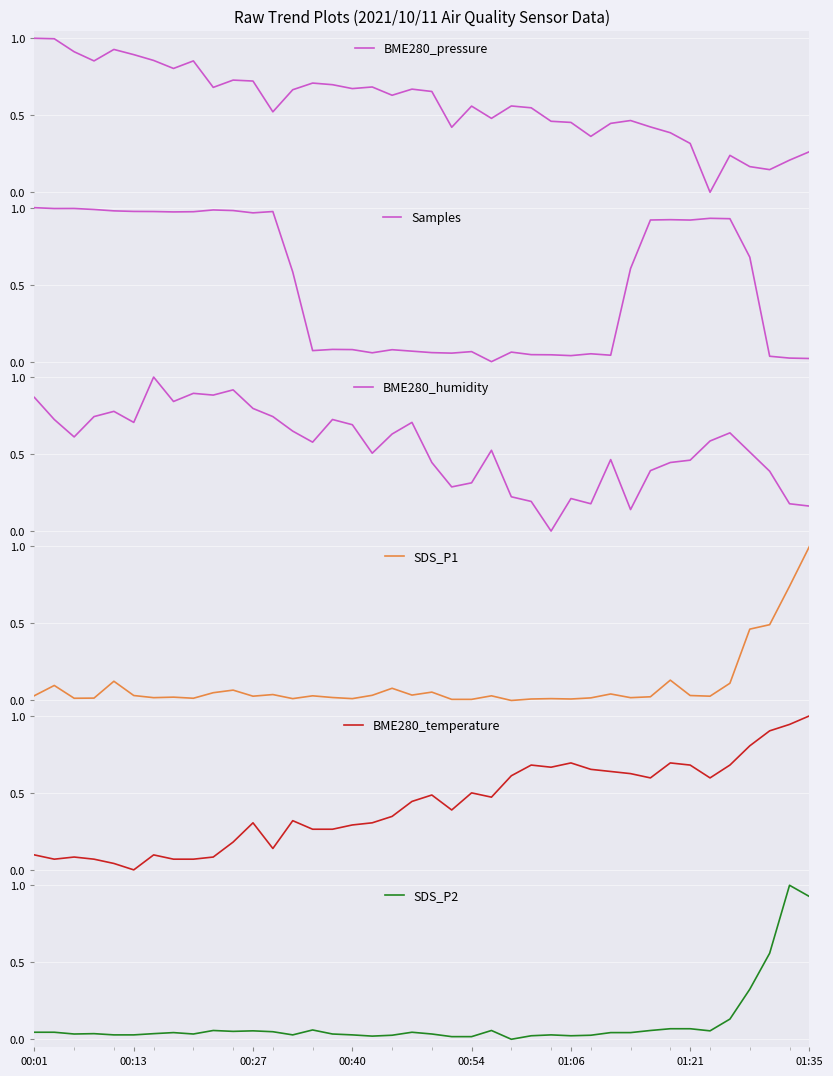

True or false: BME280_humidity and BME280_temperature intersect in this chart.

True